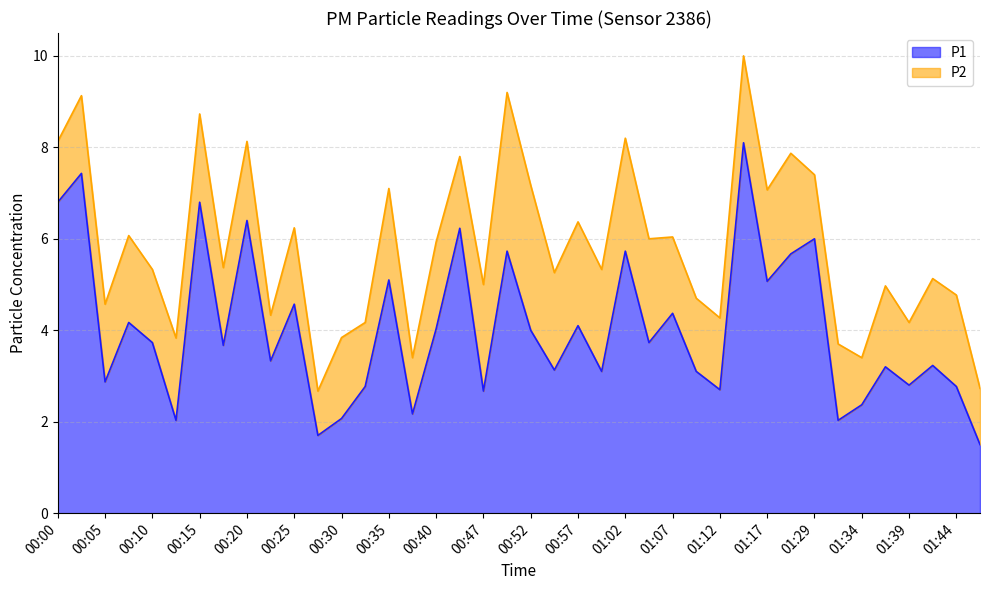

Read the value at 00:55.

3.1